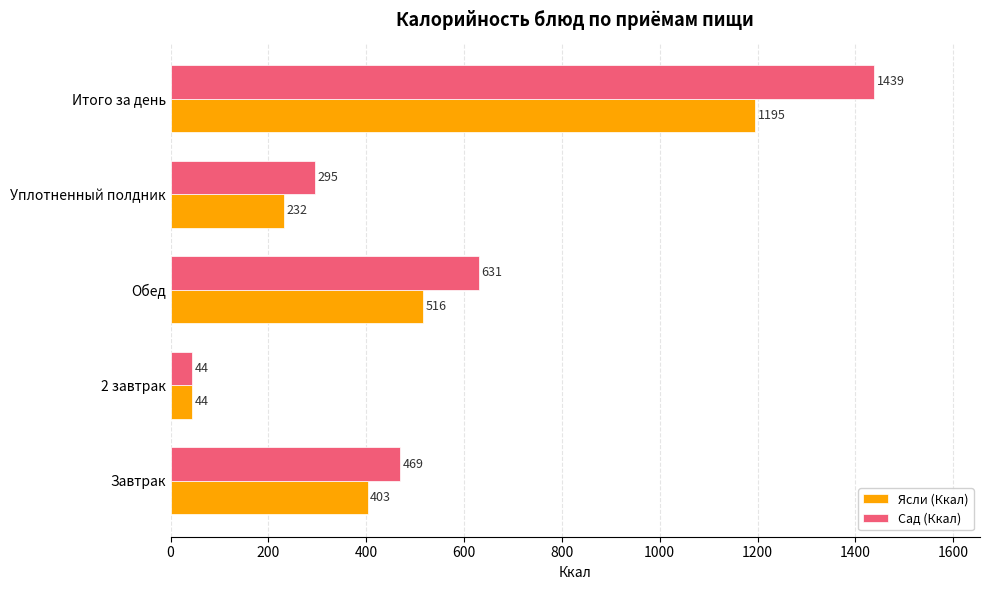

List the labels in order of Сад (Ккал) value, largest first.

Итого за день, Обед, Завтрак, Уплотненный полдник, 2 завтрак